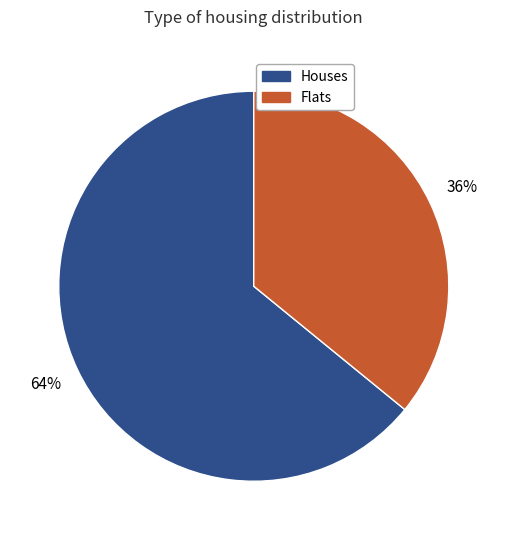

Count the number of slices in the pie.

2